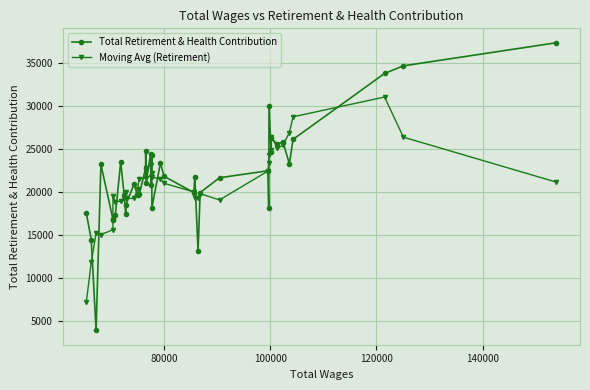

What is the value of the Total Retirement & Health Contribution point at the 34th from the left?

25541.0